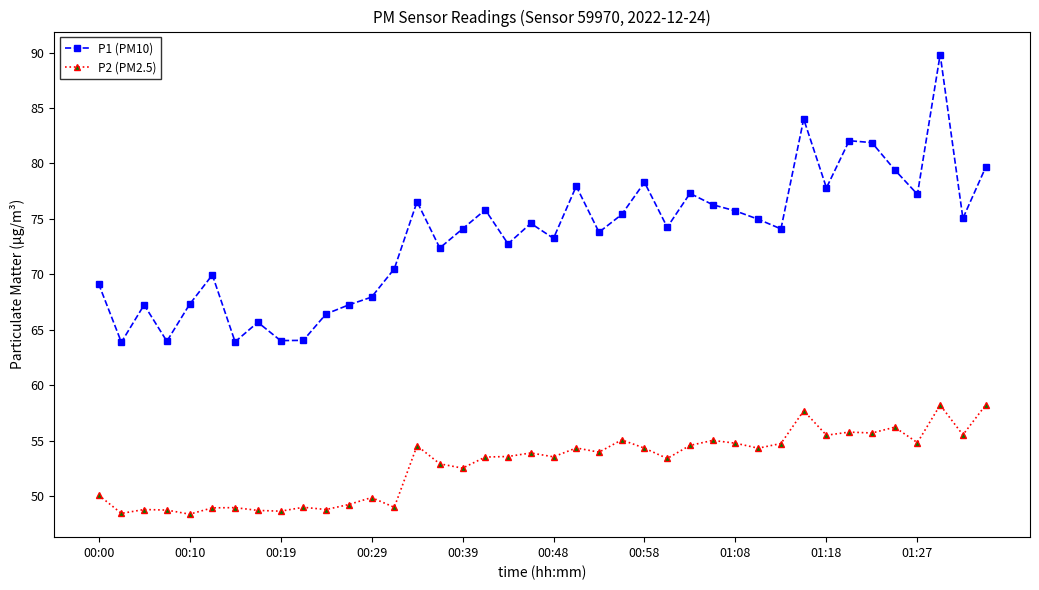

Which series has the widest spread of values?

P1 (PM10)